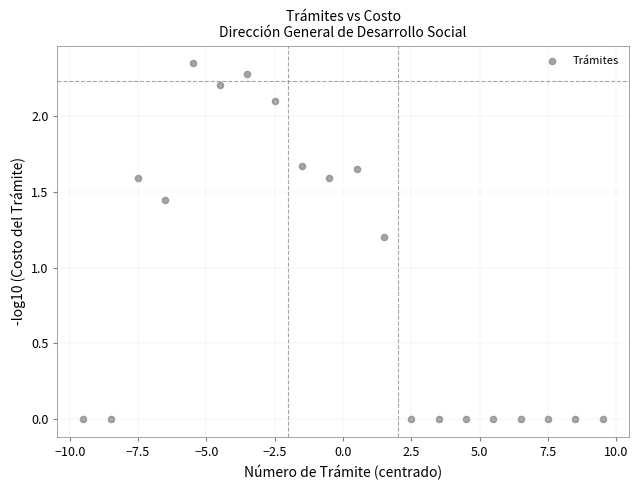

What Y value in the scatter plot is closest to 1?

1.2